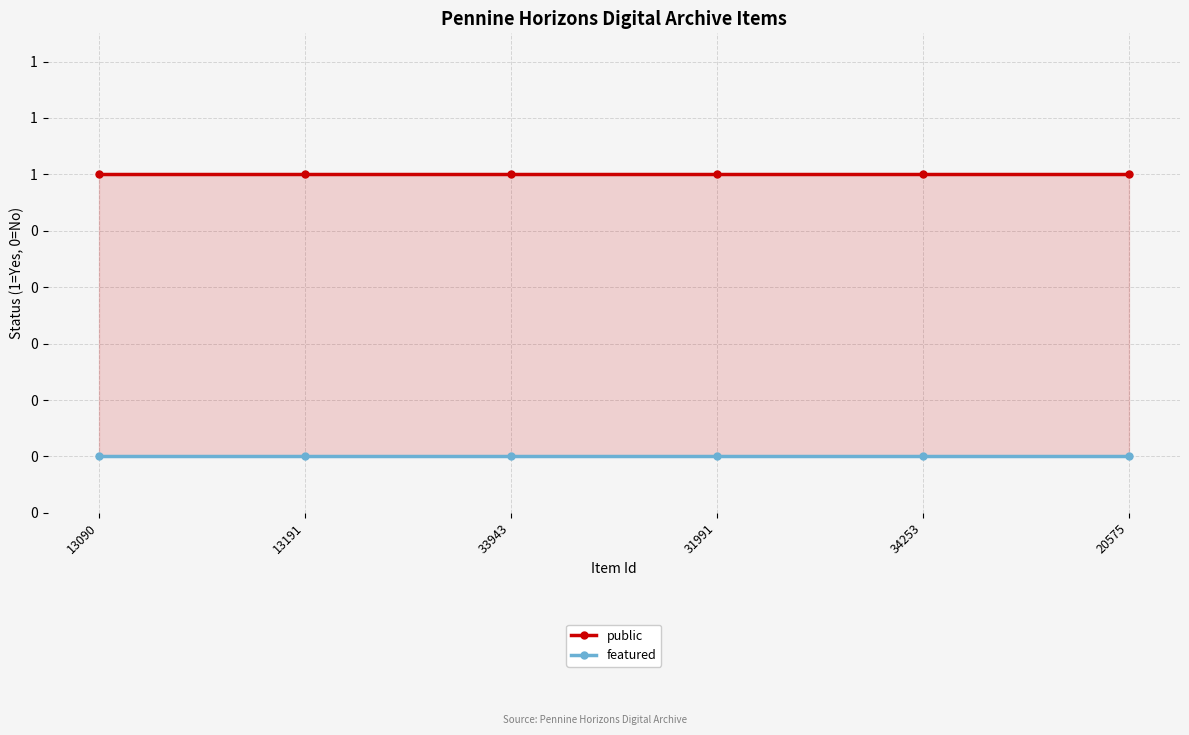

True or false: featured has more than 0 points higher than both neighbors.

False